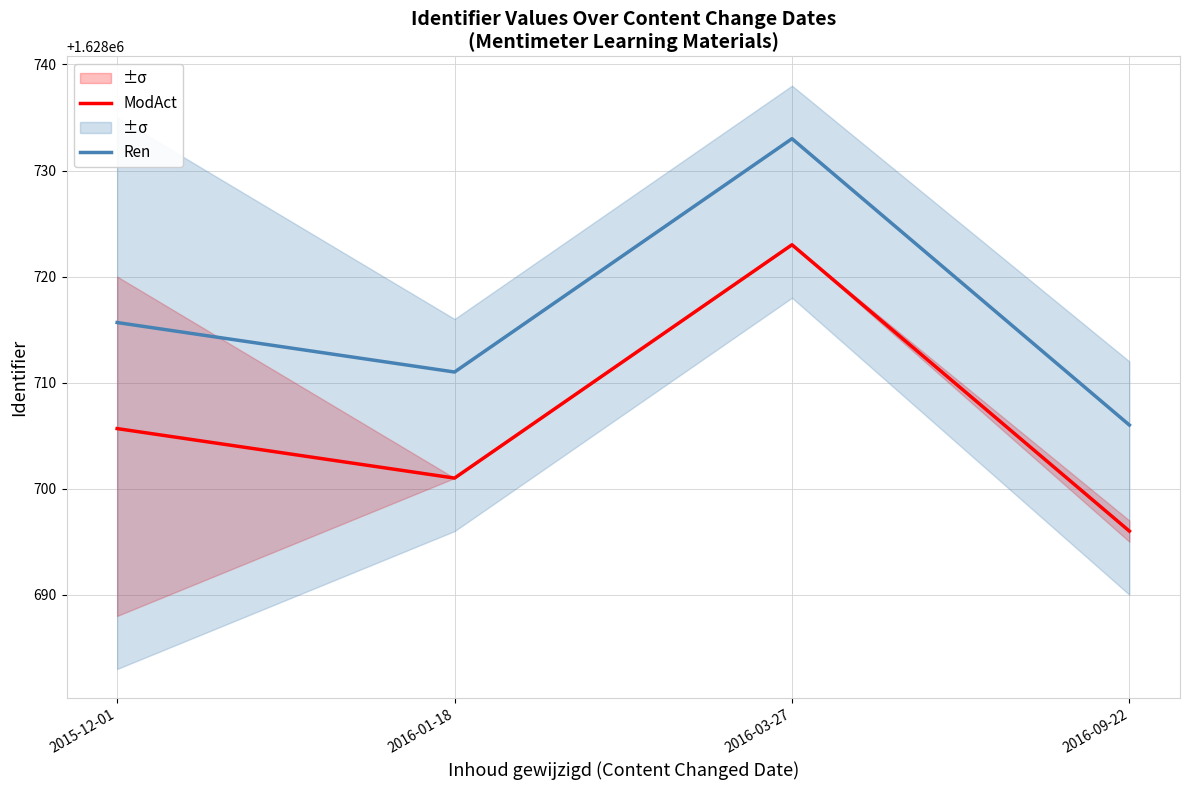

Which series has the largest total across all categories?

Ren